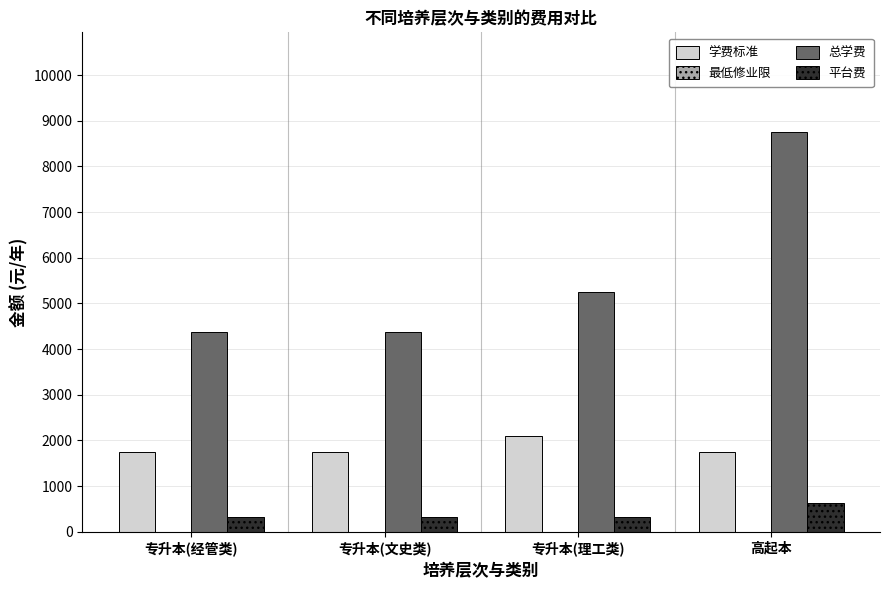

How many categories are shown in the chart?

4